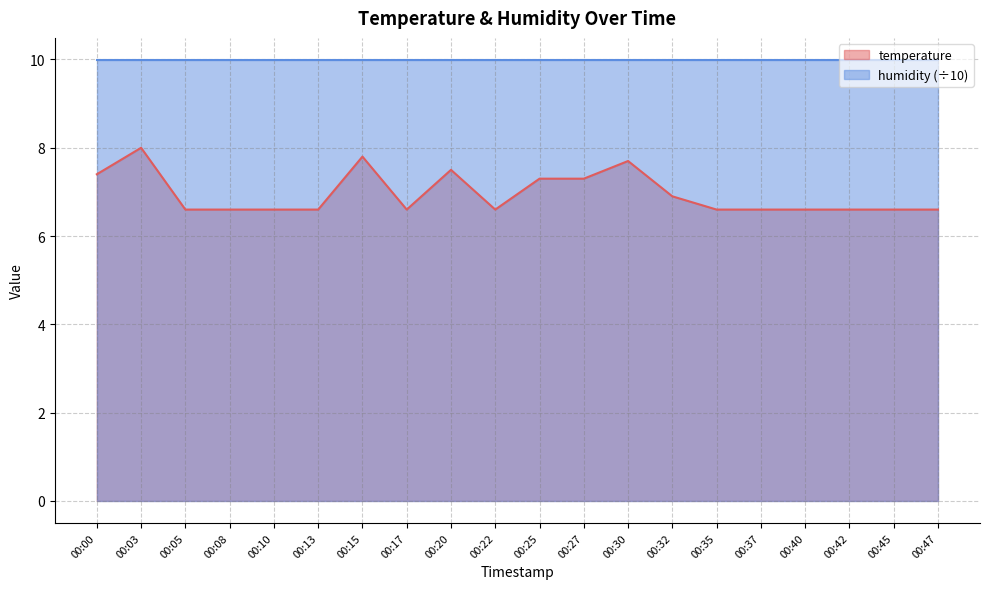

How many lines are shown in the chart?

2